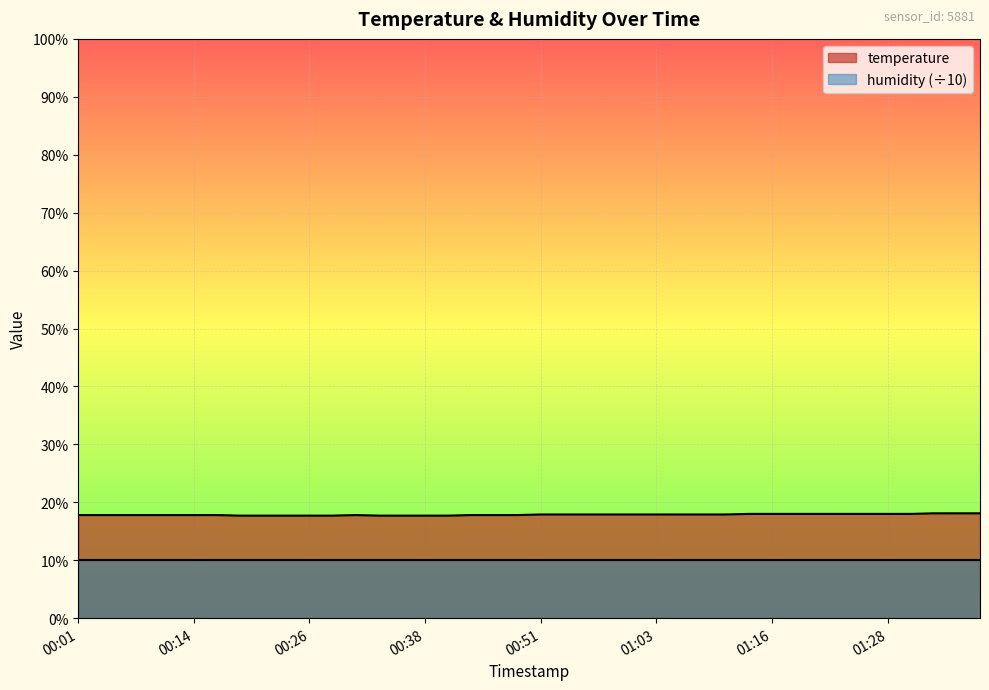

Which label corresponds to the smallest value in the chart?

00:19